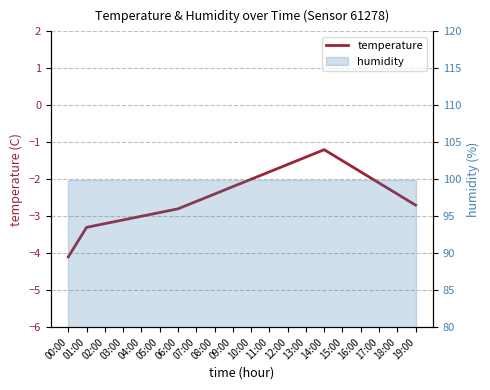

The chart shows a value of -3.1 at 03:00. True or false?

True